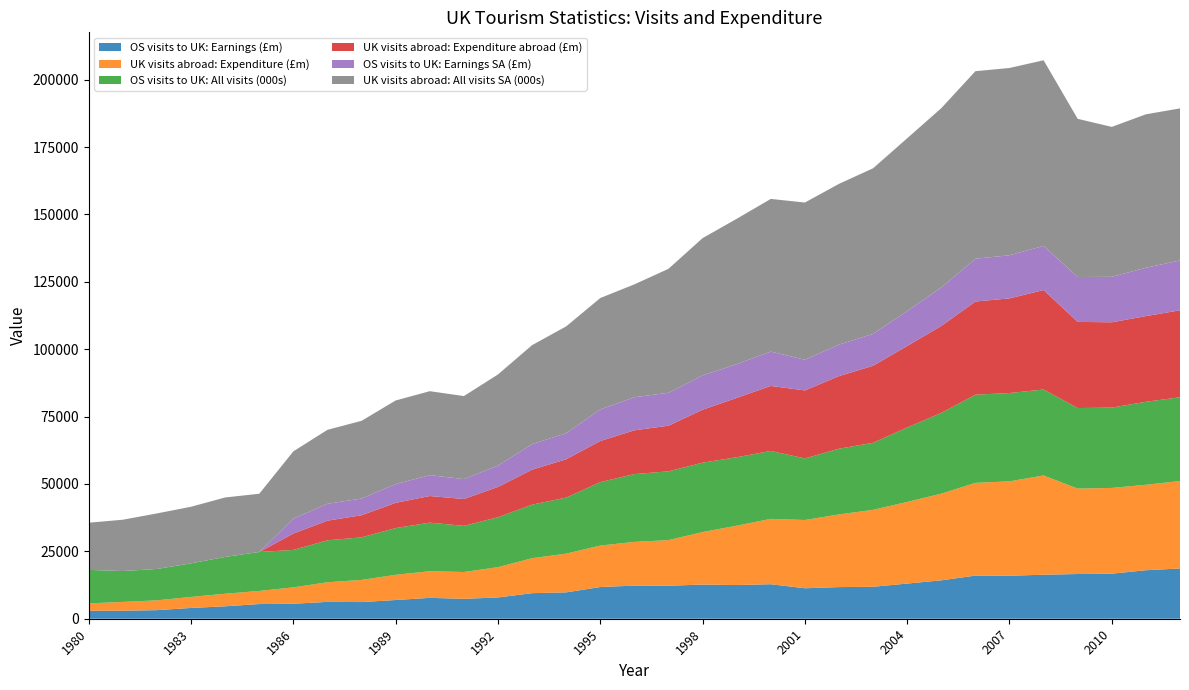

Reading left to right, list all the values displayed in this chart.

OS visits to UK: Earnings (£m): 2961	2970	3186	4002	4613	5442	5554	6259	6185	6945	7748	7386	7892	9487	9785	11762	12291	12243	12671	12499	12806	11305	11737	11856	13047	14247	16001	15959	16326	16591	16714	17998	18640
UK visits abroad: Expenditure (£m): 2738	3271	3640	4088	4666	4870	6082	7280	8215	9357	9884	9951	11243	12972	14364	15388	16223	16929	19490	22020	24250	25332	26962	28550	30285	32155	34411	35013	36837	31695	31819	31700	32450
OS visits to UK: All visits (000s): 12419	11451	11638	12464	13642	14450	13897	15565	15799	17339	18017	17125	18533	19866	20794	23538	25160	25515	25746	25394	25207	22832	24392	24874	27626	29970	32715	32778	31888	29886	29804	30798	31085
UK visits abroad: Expenditure abroad (£m): 0	0	0	0	0	0	6080	7280	8200	9360	9884	9952	11242	12973	14230	15250	16240	16930	19640	22010	24110	25240	26920	28580	30230	32250	34560	35110	36900	31960	31650	31790	32260
OS visits to UK: Earnings SA (£m): 0	0	0	0	0	0	5550	6260	6200	6950	7740	7390	7892	9487	9650	11710	12270	12220	12740	12540	12740	11390	11690	11840	12960	14300	15890	16000	16370	16660	16870	17930	18490
UK visits abroad: All visits SA (000s): 17505	19048	20611	20994	22074	21608	24948	27447	28830	31032	31150	30809	33832	36722	39650	41340	41880	45990	50930	53920	56650	58320	59650	61430	64120	66510	69580	69480	68890	58680	55630	56940	56430